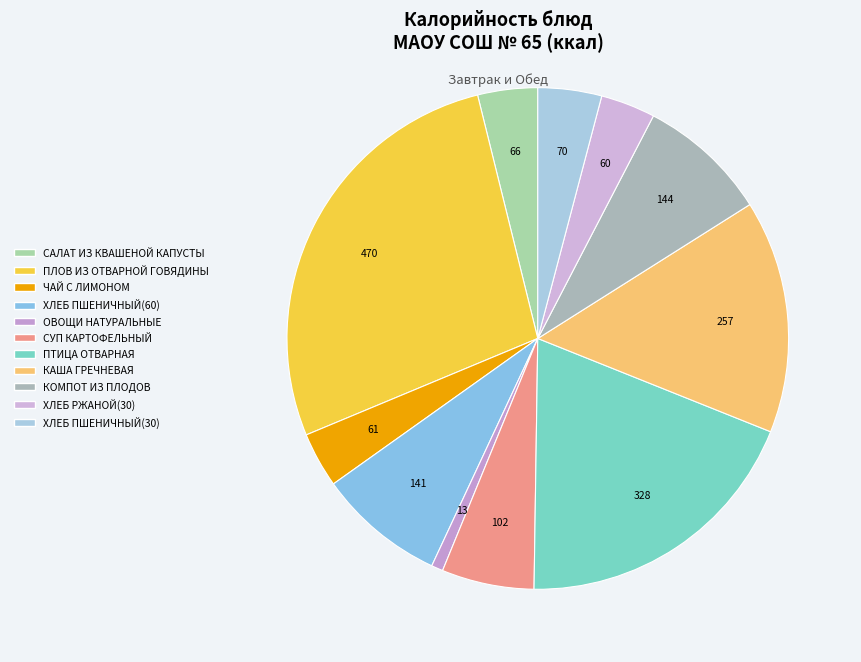

Which has a higher value, ПЛОВ ИЗ ОТВАРНОЙ ГОВЯДИНЫ or СУП КАРТОФЕЛЬНЫЙ?

ПЛОВ ИЗ ОТВАРНОЙ ГОВЯДИНЫ